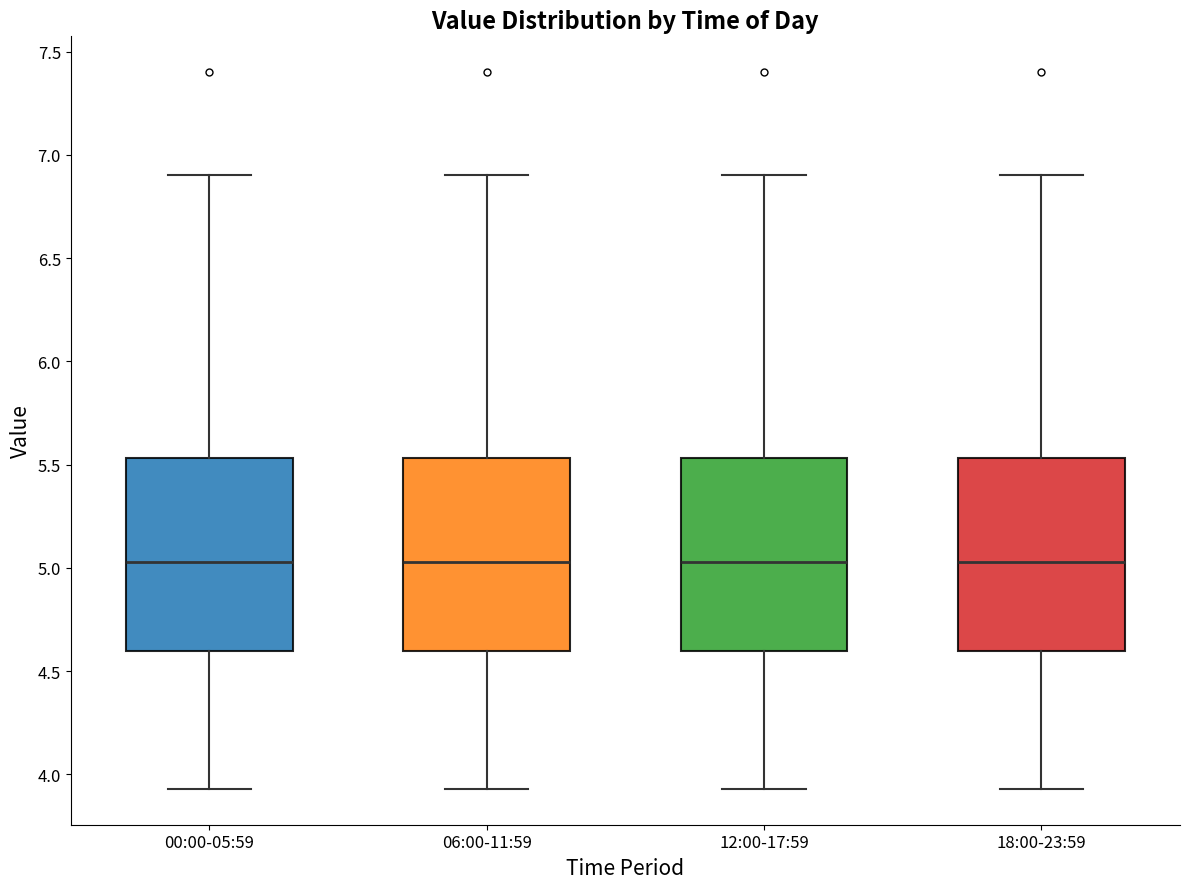

Reading left to right, transcribe this box plot: for each box, give where its median line is, the range the box spans, and where its two whiskers end, as read against the y-axis. The values are not printed on the chart, so give them approximately, as read against the axis.

00:00-05:59: median 5.05, box 4.60 to 5.55, whiskers 3.95 to 6.90
06:00-11:59: median 5.05, box 4.60 to 5.55, whiskers 3.95 to 6.90
12:00-17:59: median 5.05, box 4.60 to 5.55, whiskers 3.95 to 6.90
18:00-23:59: median 5.05, box 4.60 to 5.55, whiskers 3.95 to 6.90